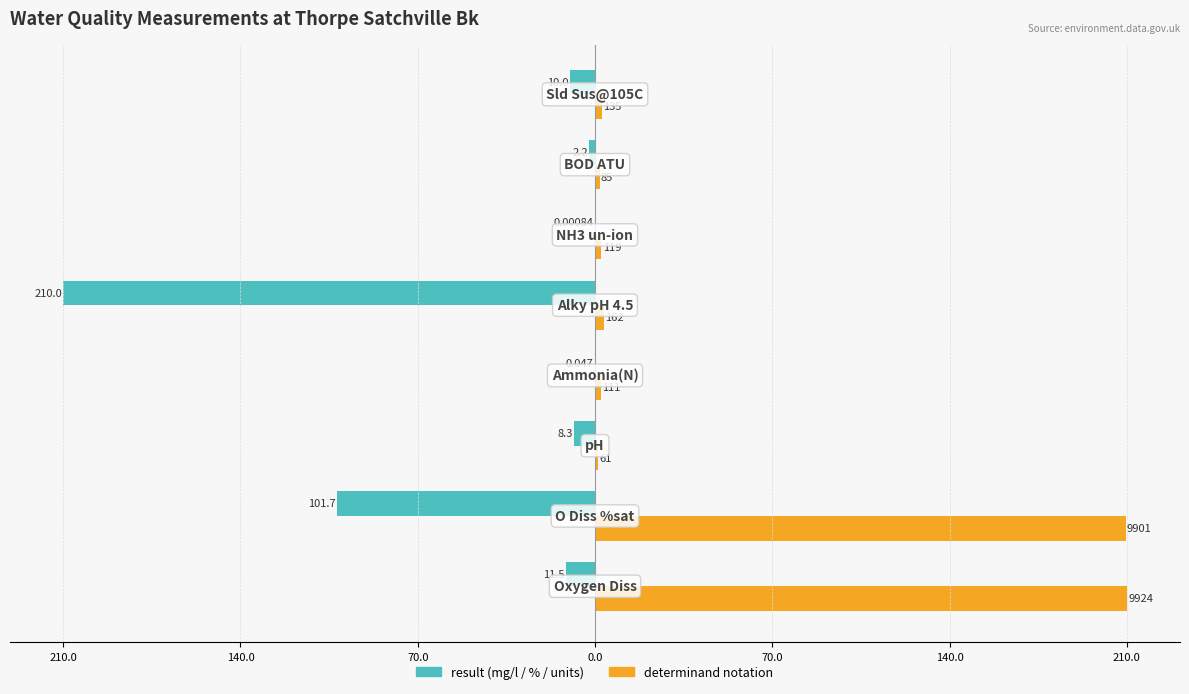

How many groups of bars are there?

8